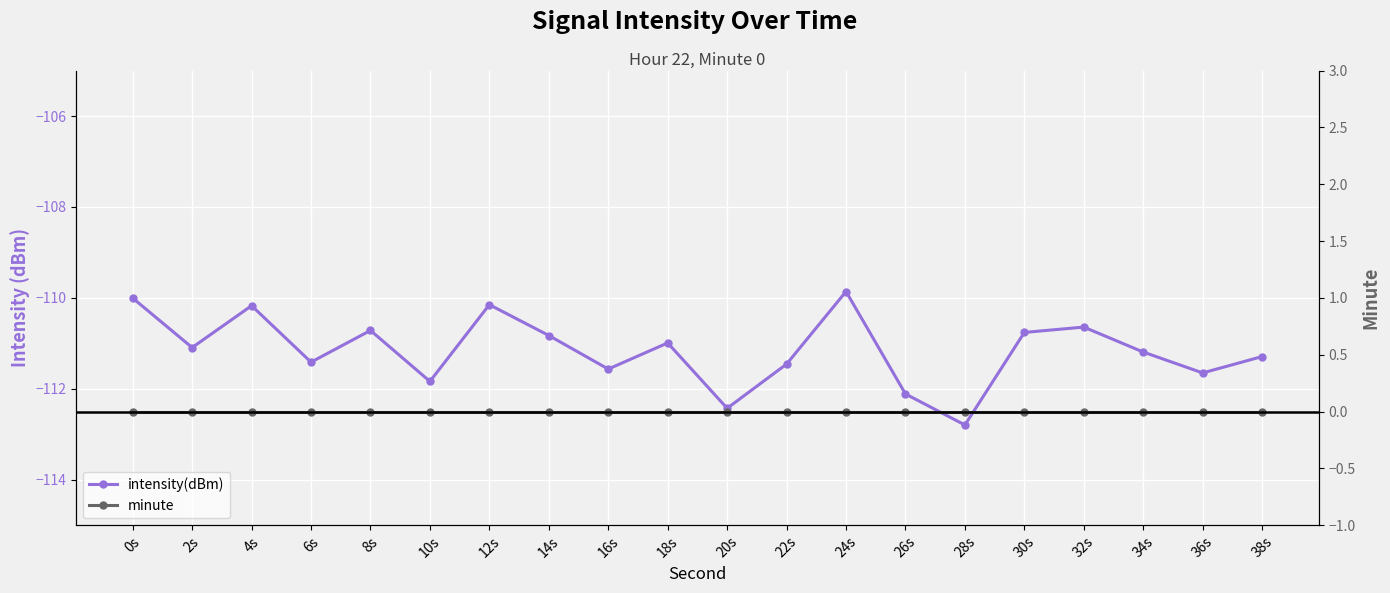

Where is the first local maximum for intensity(dBm)?

4s